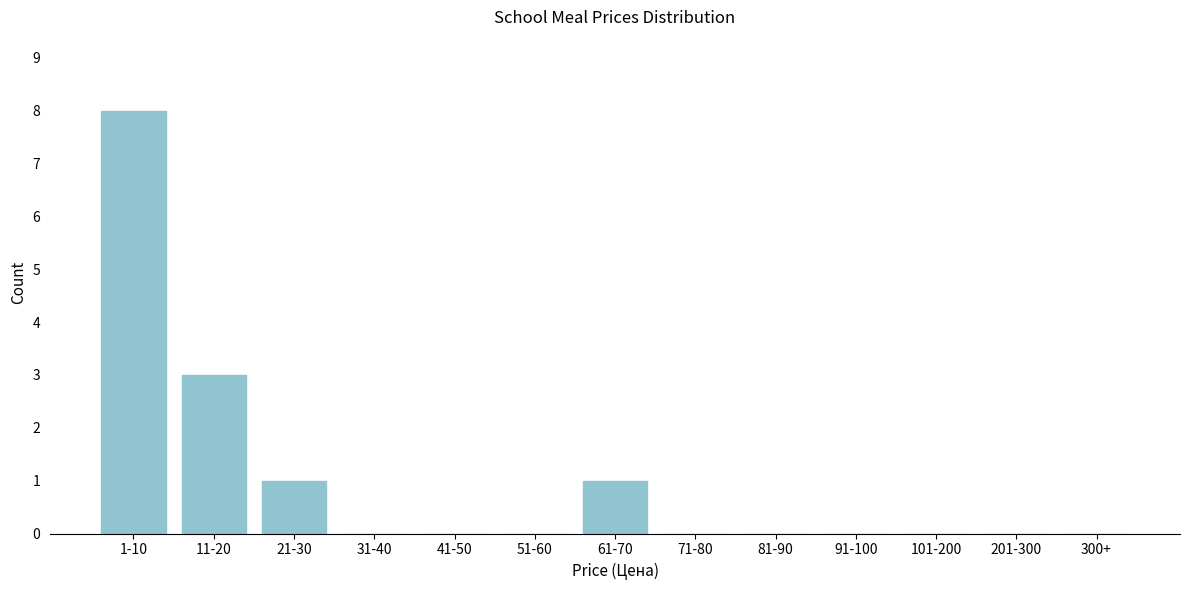

Reading left to right, what are all the values shown in this chart?

1-10=8	11-20=3	21-30=1	31-40=0	41-50=0	51-60=0	61-70=1	71-80=0	81-90=0	91-100=0	101-200=0	201-300=0	300+=0